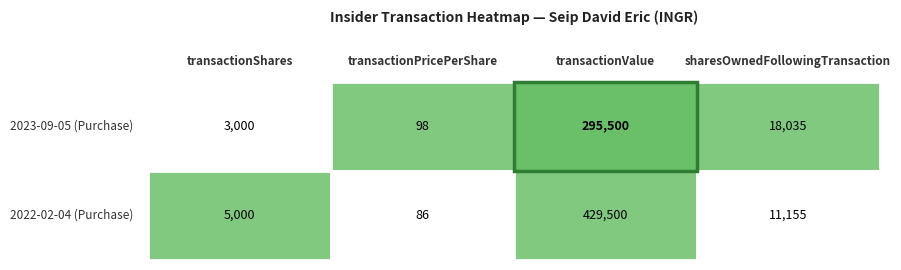

Reading right to left, extract all data points from this chart.

transactionShares: 1=5000.0	0=3000.0
transactionPricePerShare: 1=85.9	0=98.5
transactionValue: 1=429500.0	0=295500.0
sharesOwnedFollowingTransaction: 1=11155.0	0=18035.0